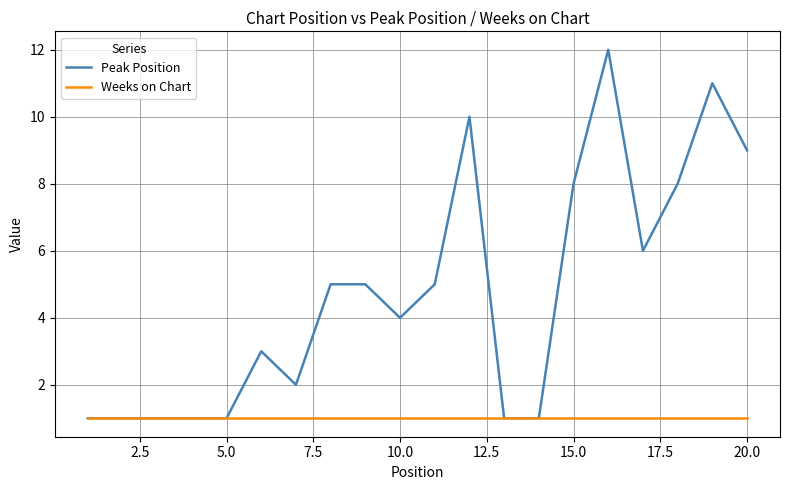

How many lines are shown in the chart?

2